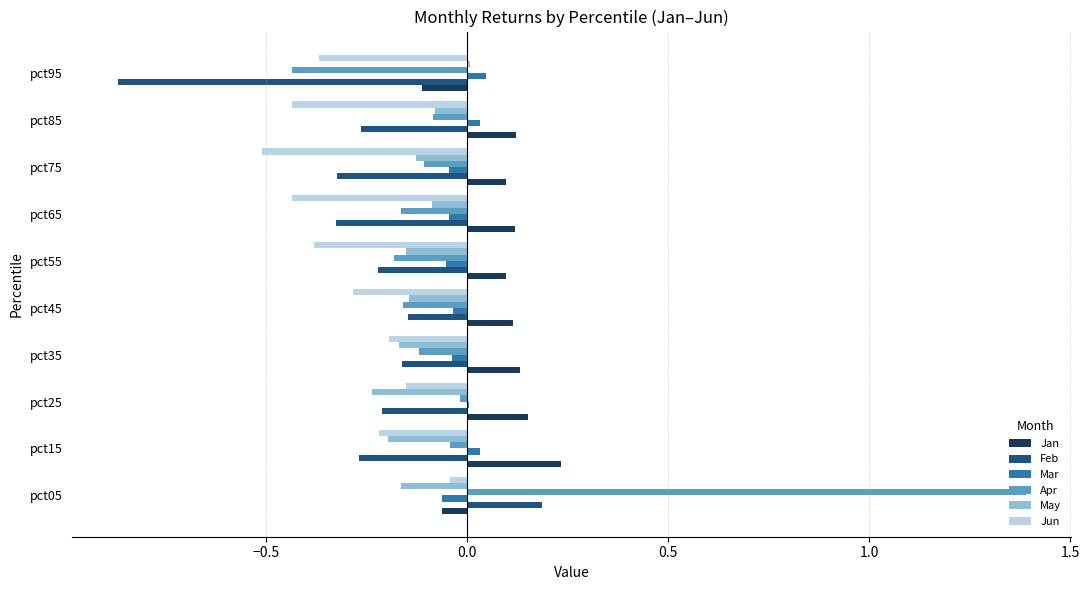

Count the number of data series in this chart.

6